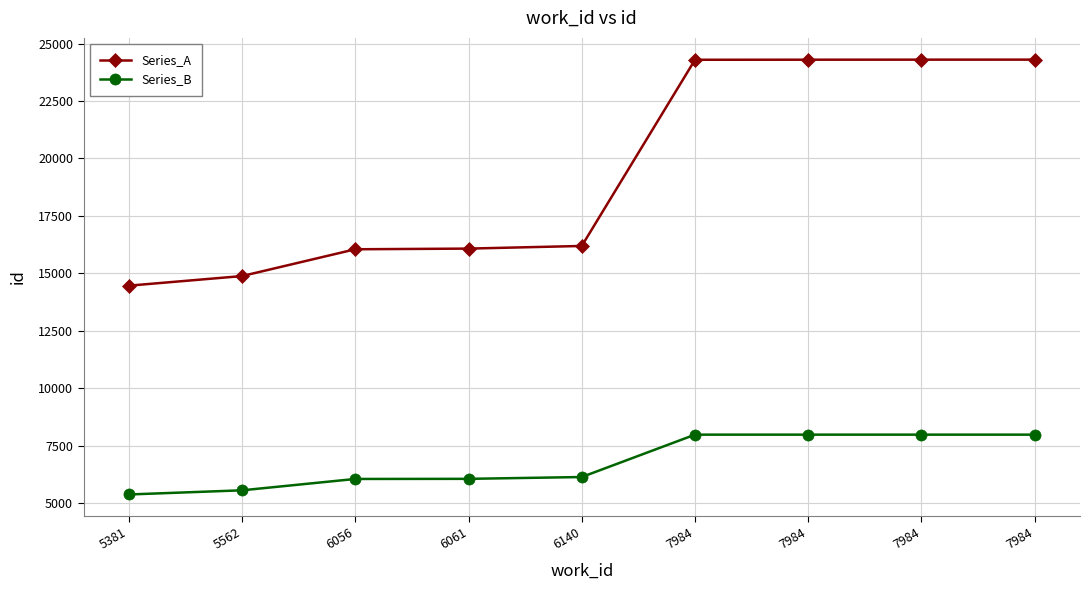

True or false: Series_A has a value of 8877 at 7984.

False